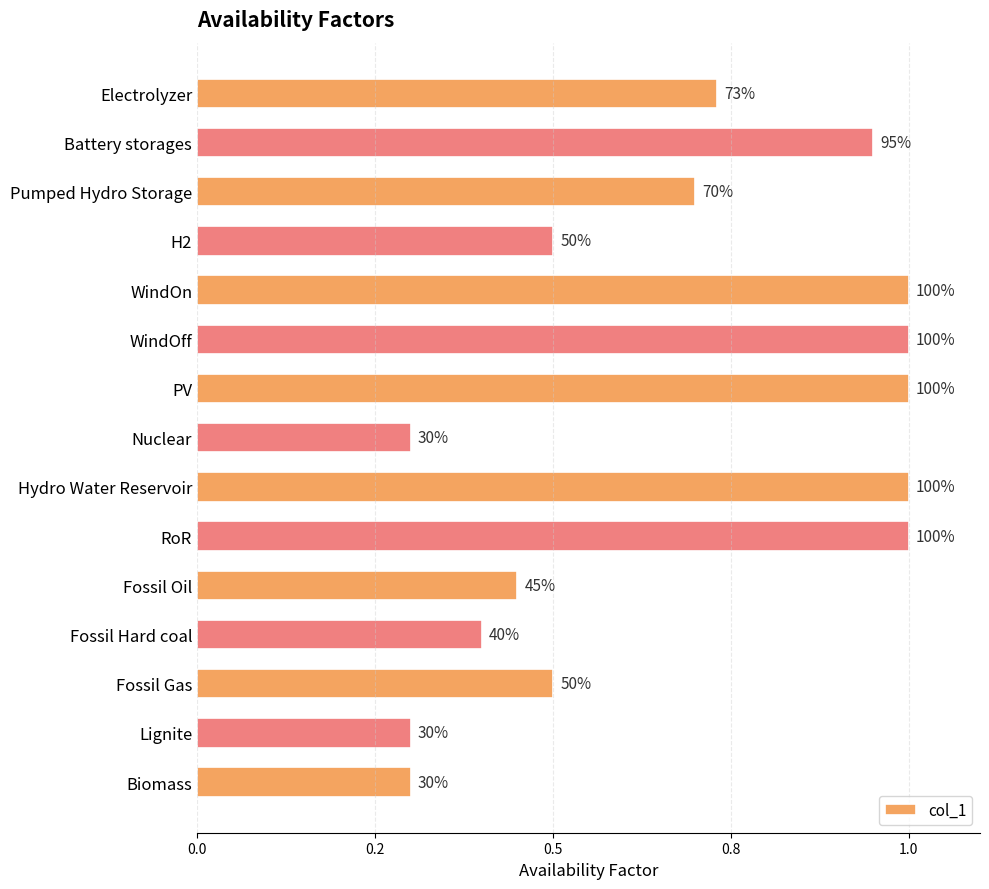

Are the bars horizontal?

Yes